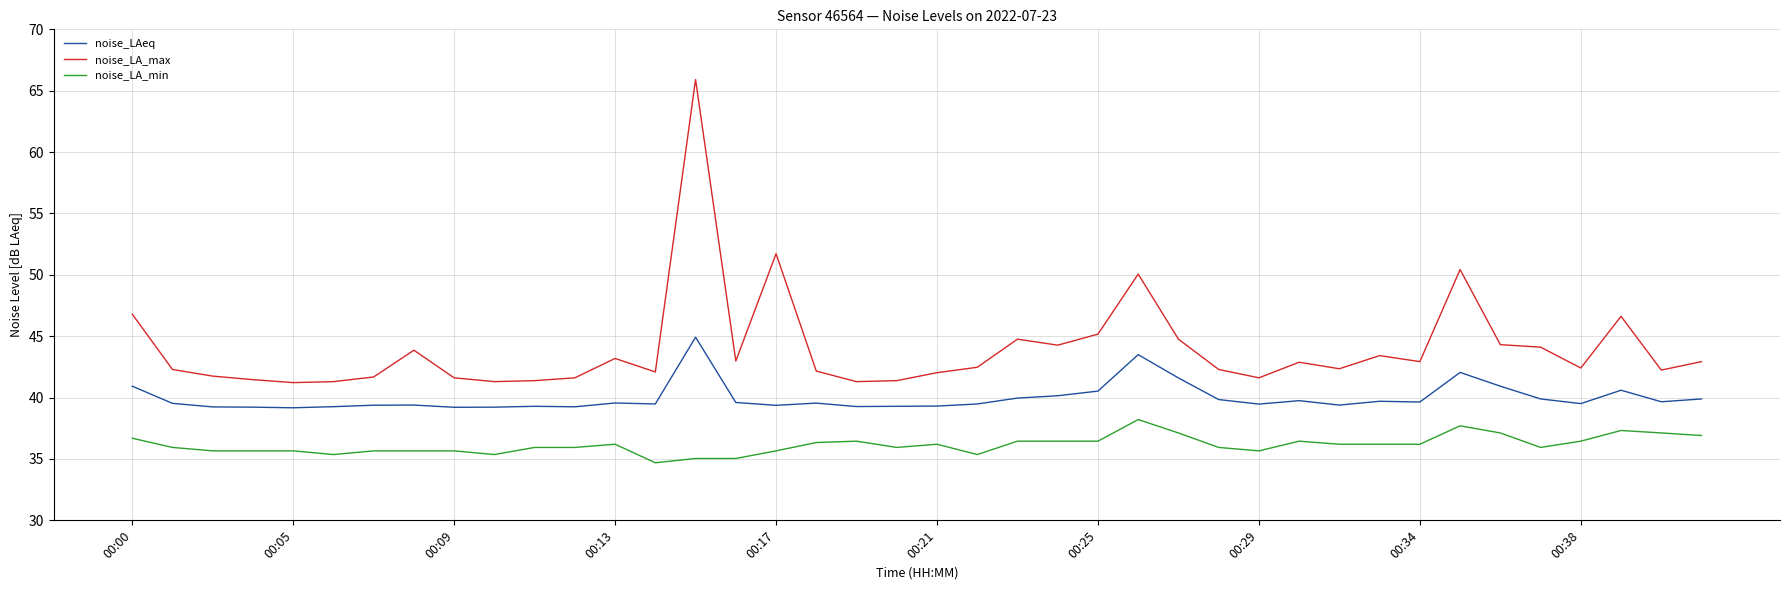

Which series has the largest total across all categories?

noise_LA_max